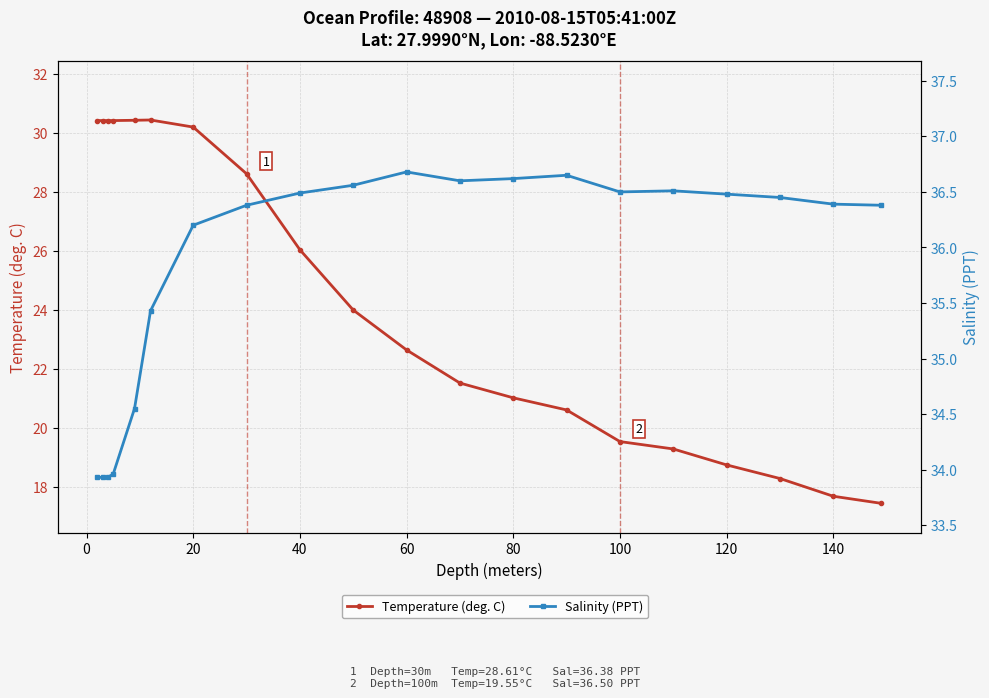

Rank the series at 20 from lowest to highest value.

Temperature (deg. C), Salinity (PPT)